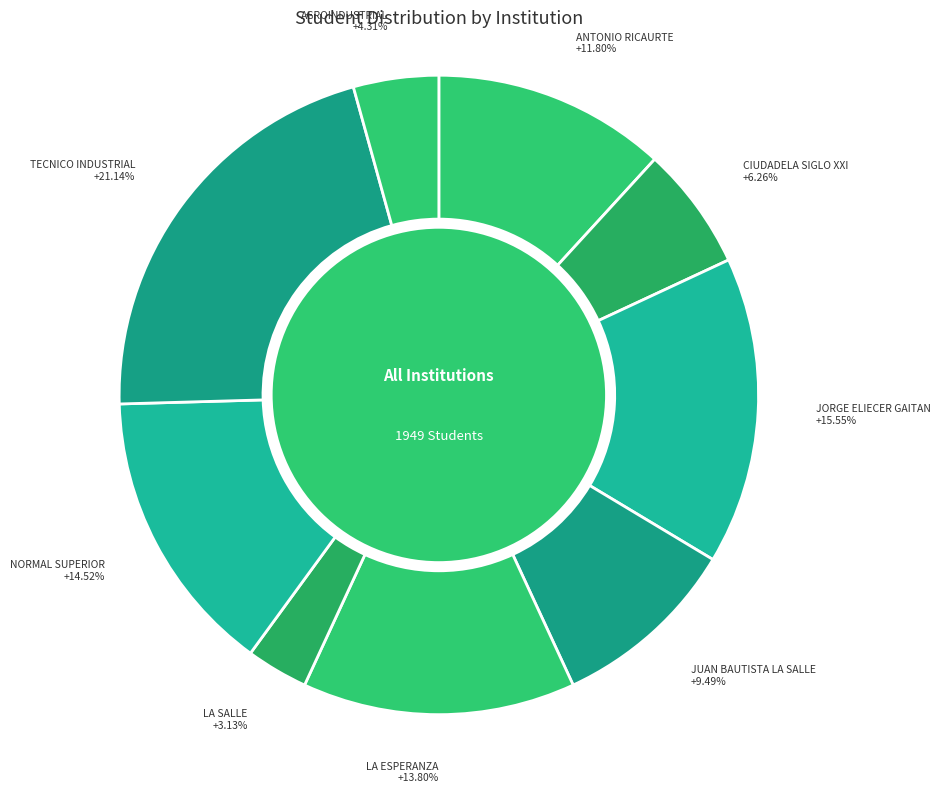

How many segments does this pie chart have?

9